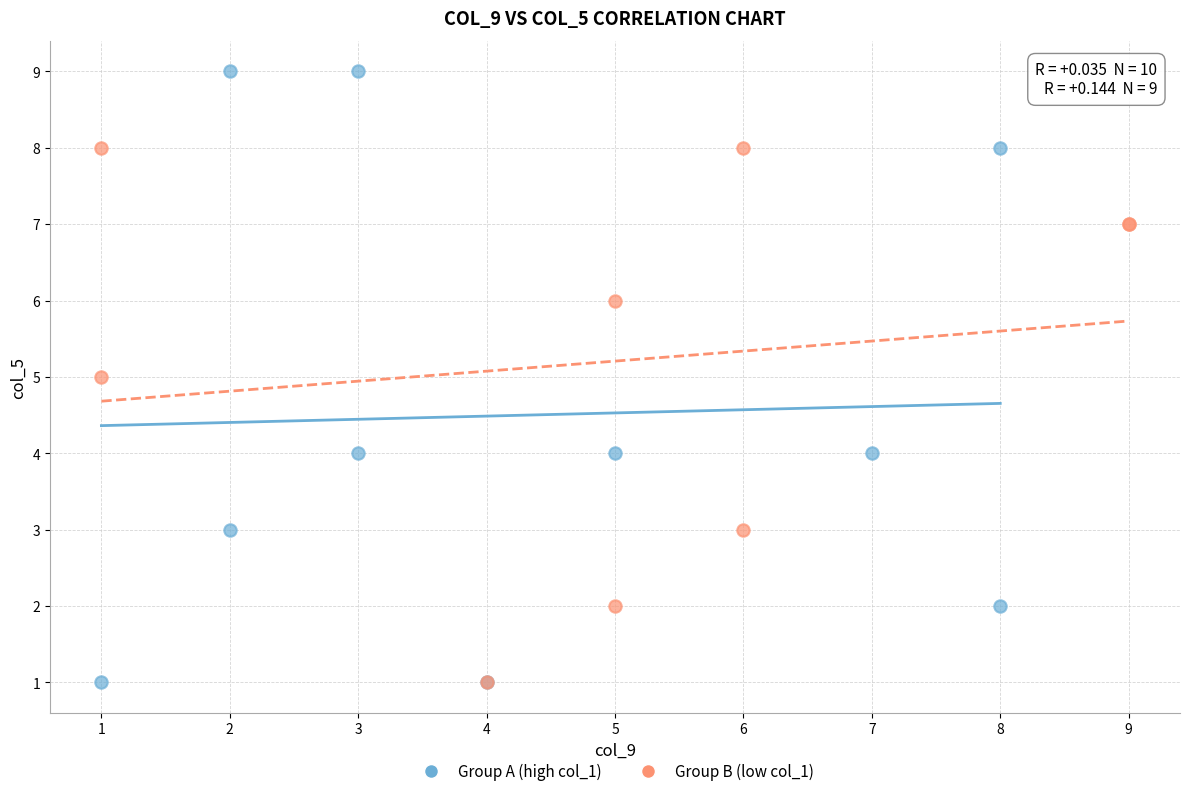

Which series reaches the maximum Y coordinate?

Group A (high col_1)